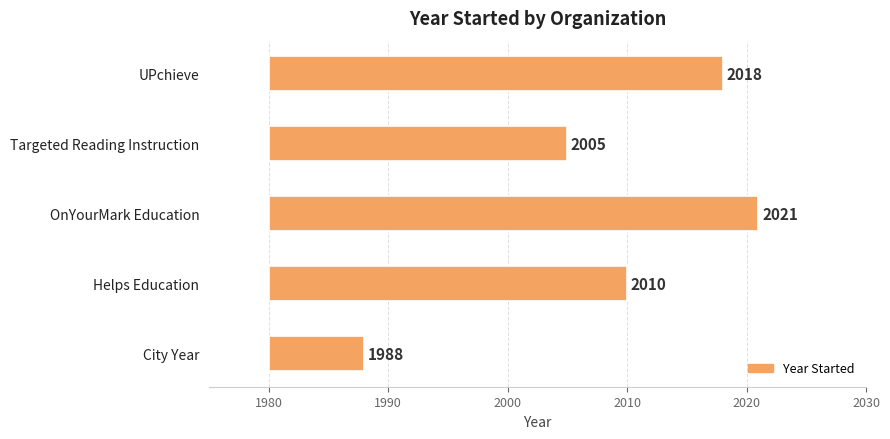

Which has a higher value, UPchieve or Helps Education?

UPchieve